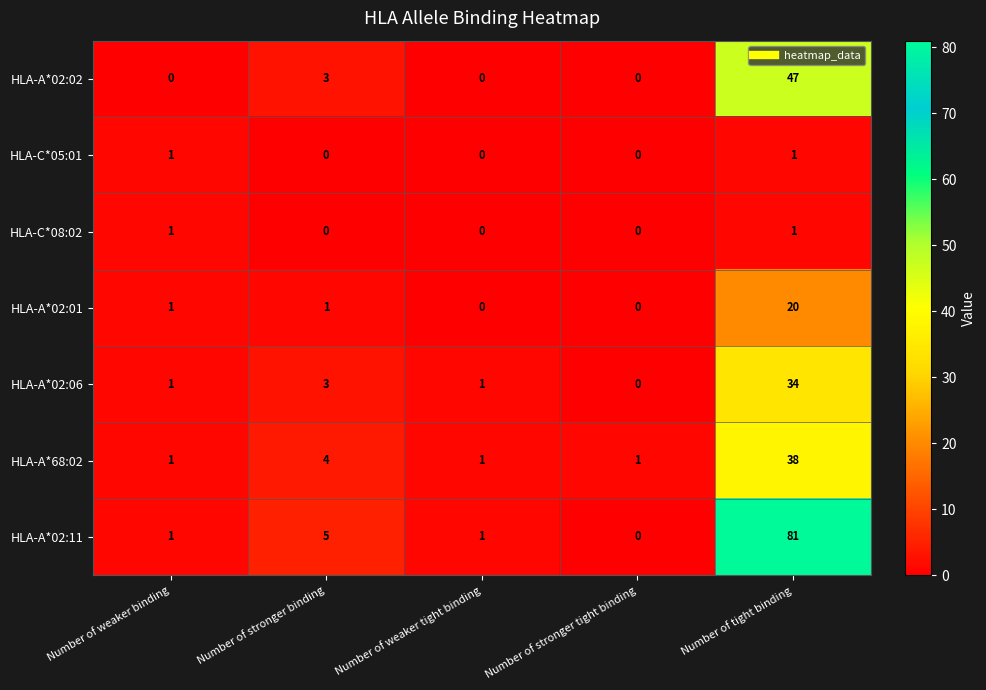

What is the difference between the maximum and minimum values in the HLA-A*02:11 series?

81